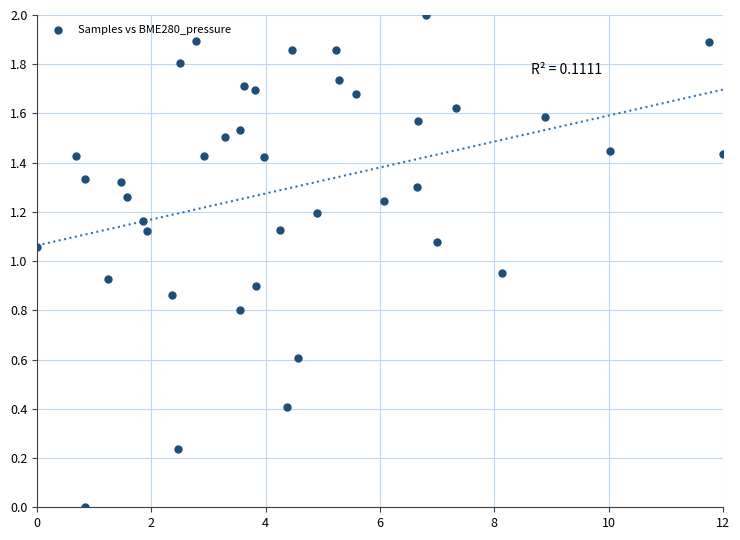

What is the range of X values (max minus min)?

12.0